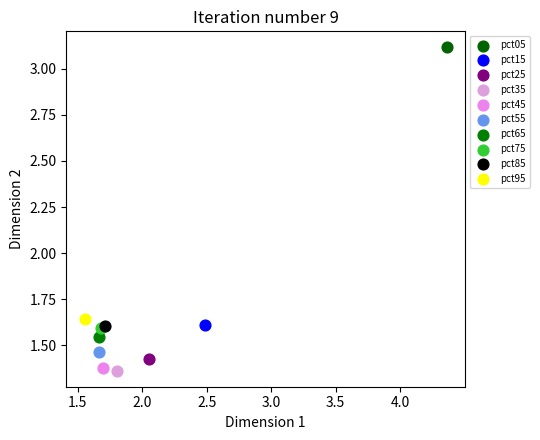

What are all the series names shown in the legend?

pct05, pct15, pct25, pct35, pct45, pct55, pct65, pct75, pct85, pct95